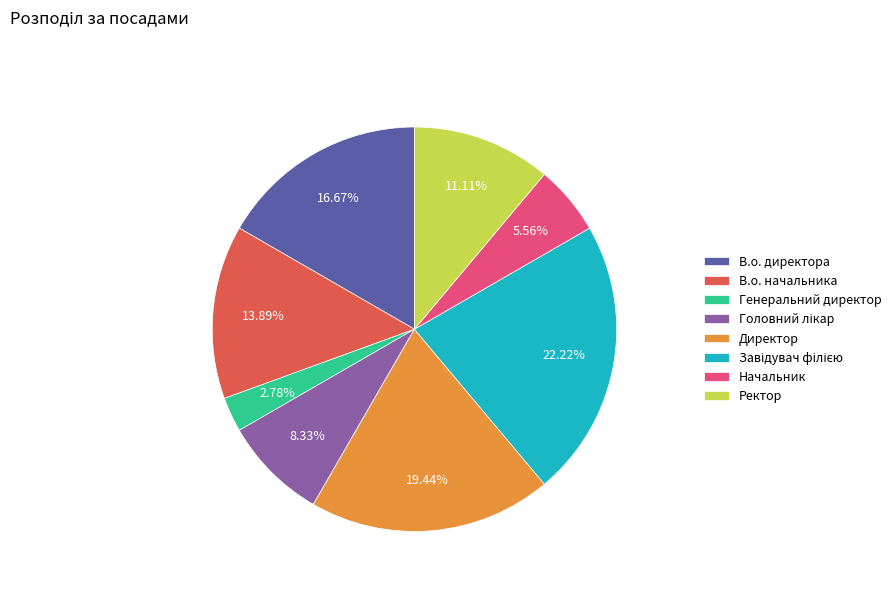

The В.о. директора slice represents 17% of the pie. True or false?

True